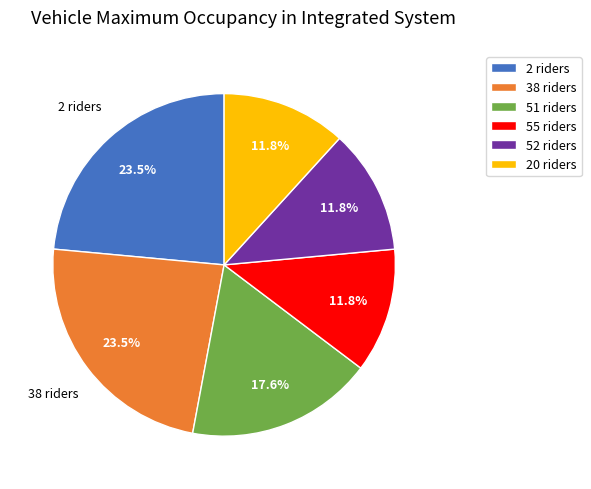

Which has a higher value, 51 riders or 52 riders?

51 riders